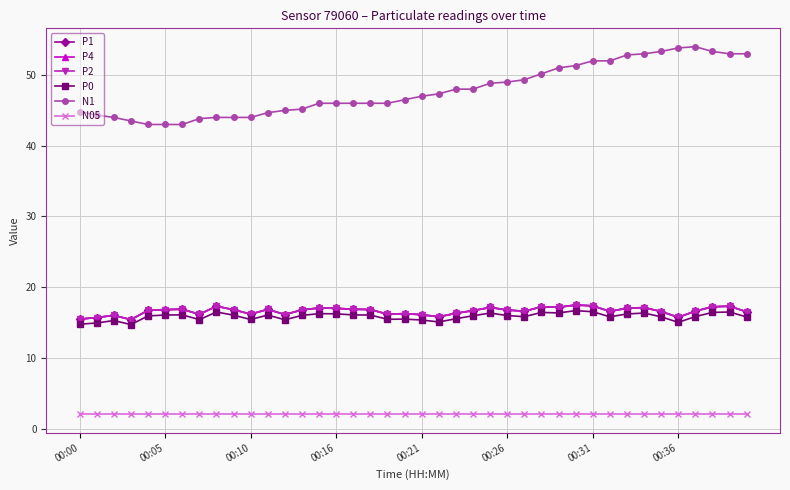

Does the chart have visible grid lines?

Yes